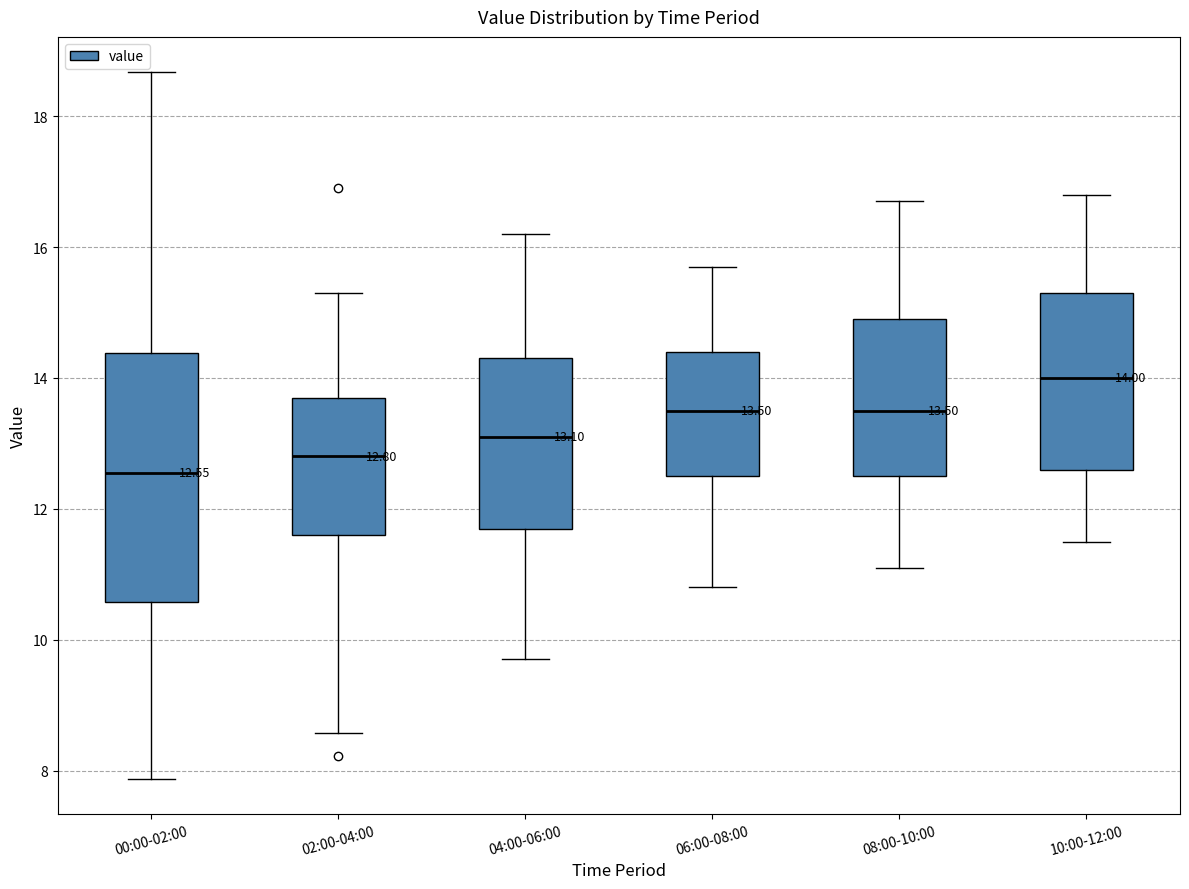

Comparing the boxes themselves (not the whiskers), which one is the tallest?

00:00-02:00